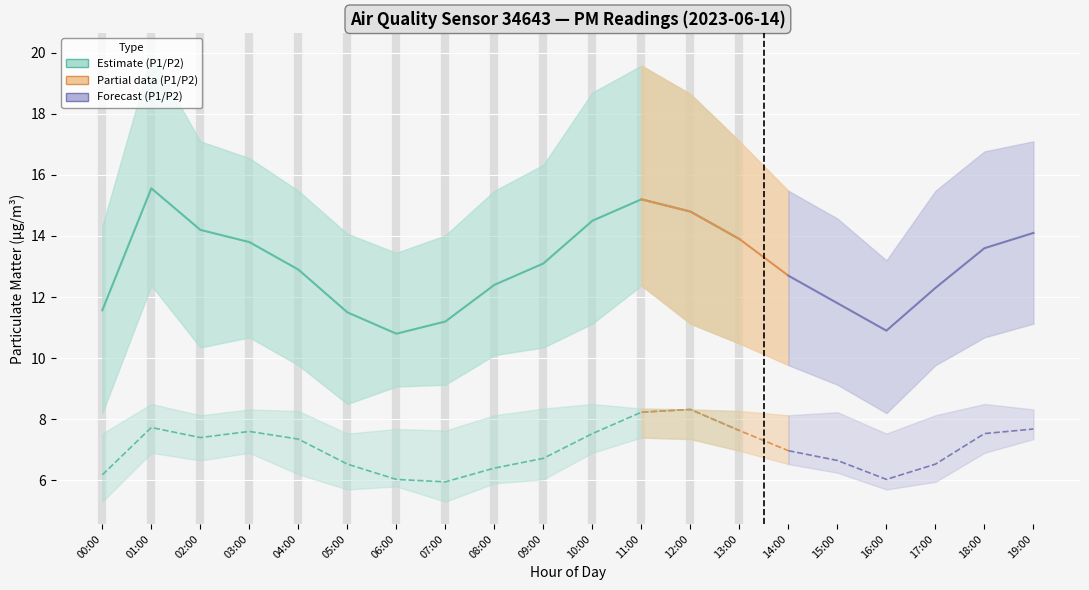

What is the spread (max minus min) of values at 05:00?

8.4